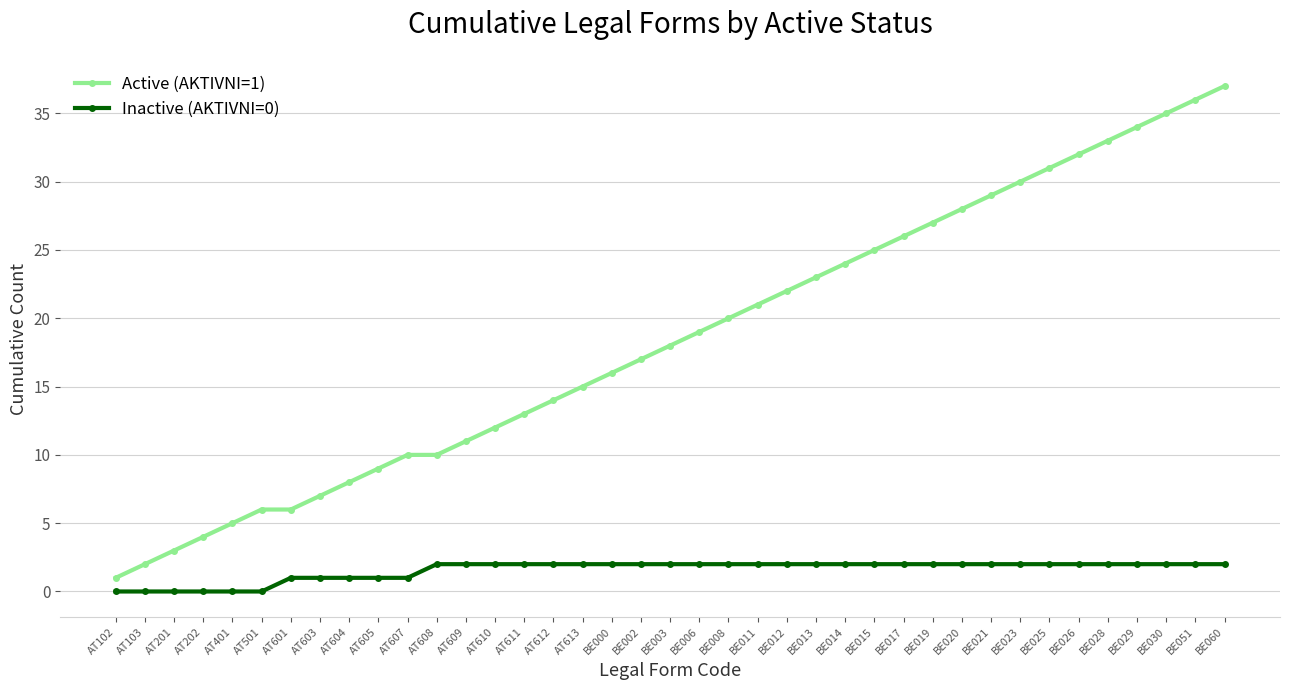

What is the value of the Inactive (AKTIVNI=0) point at the 10th from the left?

1